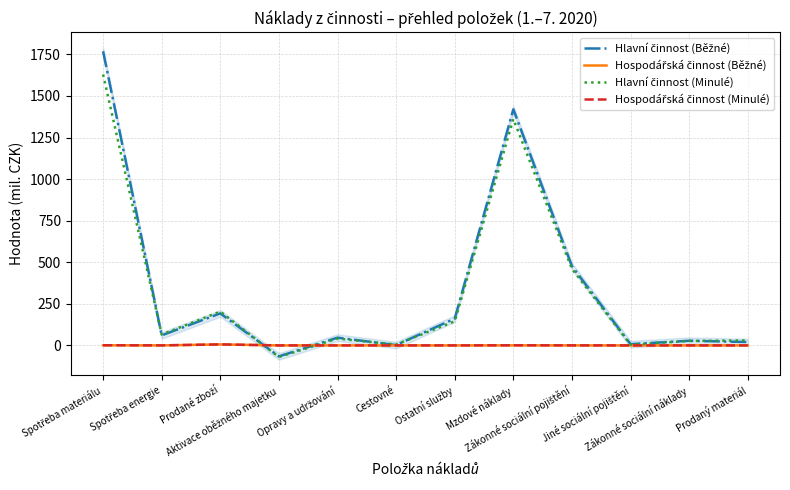

At how many categories does at least one series exceed 1410?

2